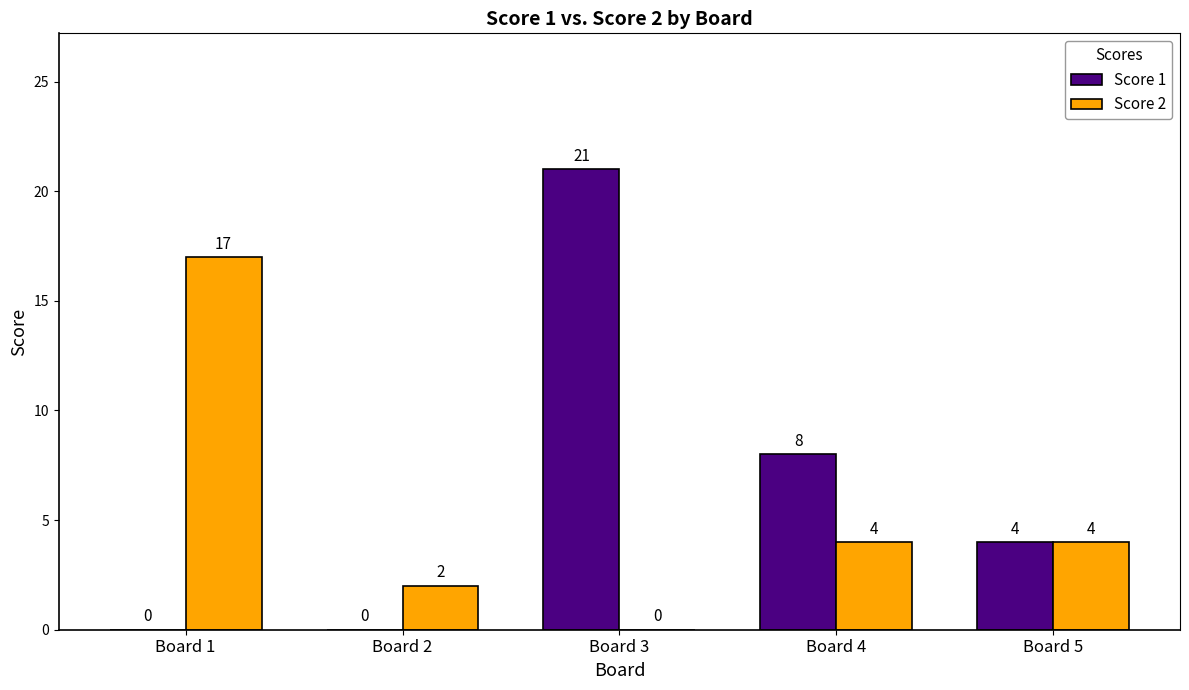

What is the sum of the Score 1 values at Board 5 and Board 4?

12